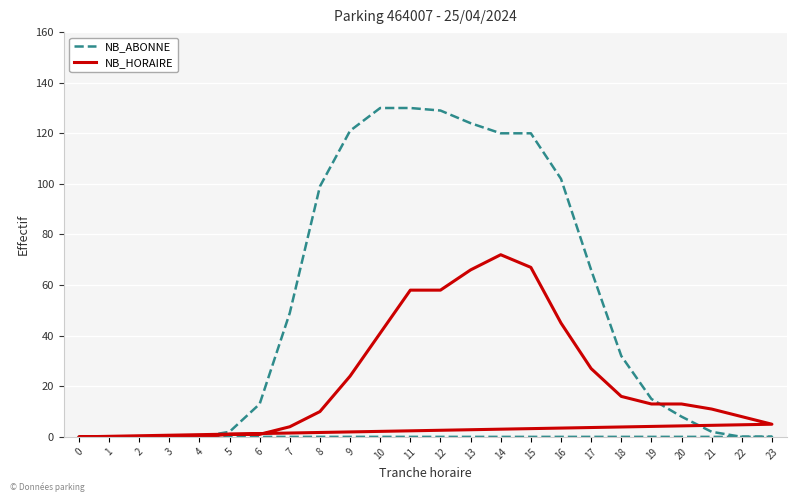

Which category has the lowest value across all series?

2